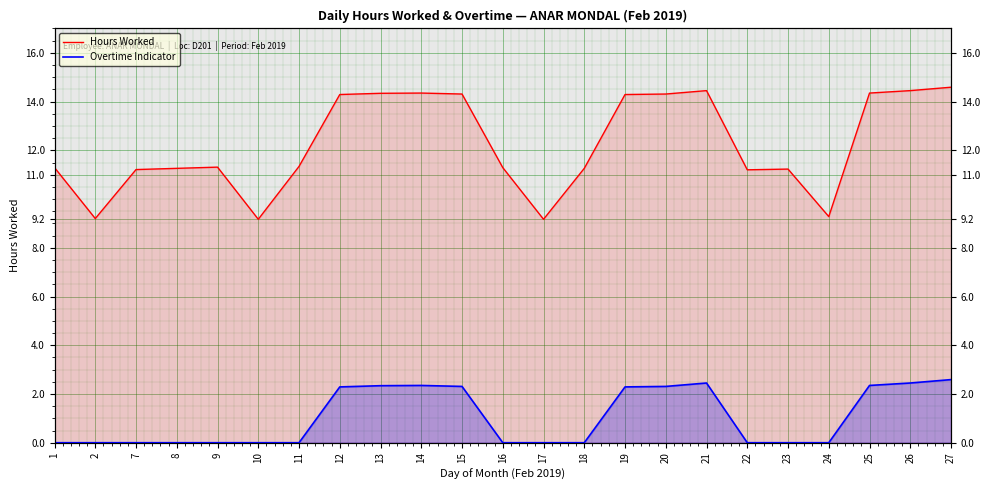

What is the sum of the Overtime Indicator values at 24 and 20?

2.3